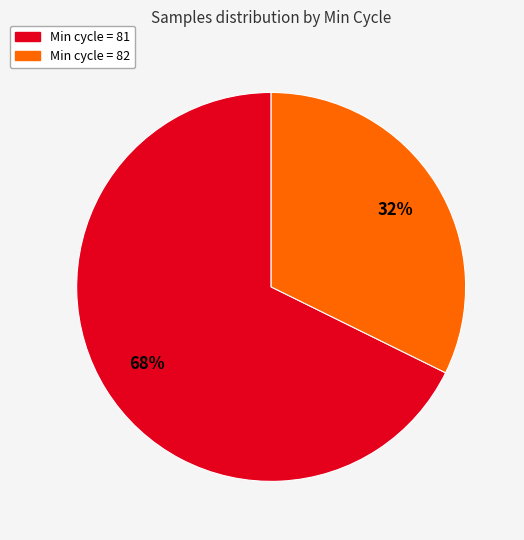

What percentage is the Min cycle = 82 slice, to the nearest percent?

32%